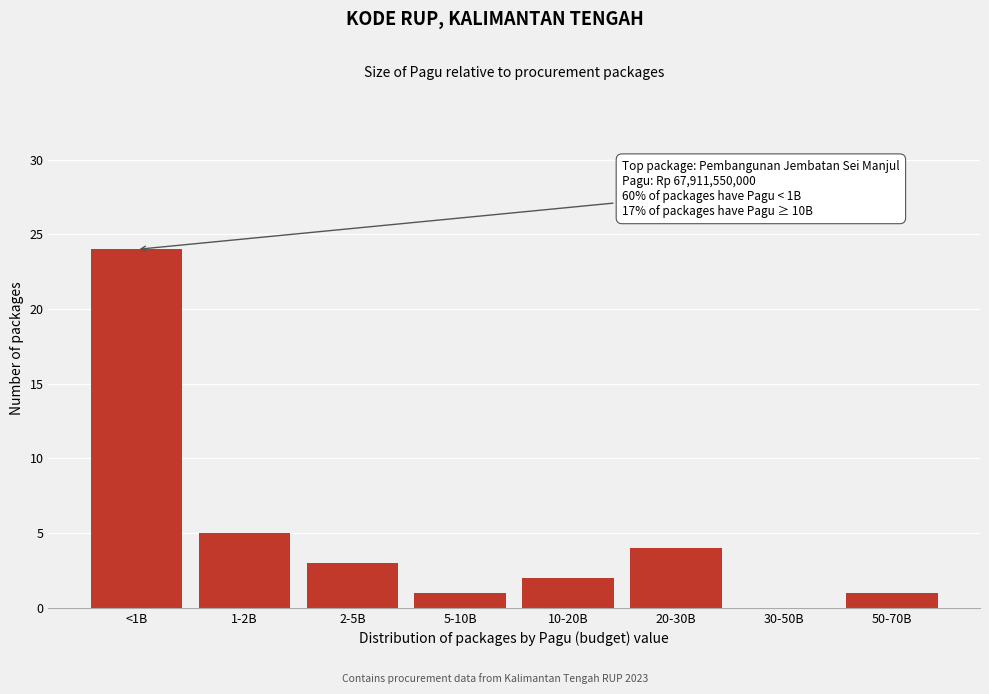

Reading left to right, extract all data points from this chart.

<1B=24	1-2B=5	2-5B=3	5-10B=1	10-20B=2	20-30B=4	30-50B=0	50-70B=1